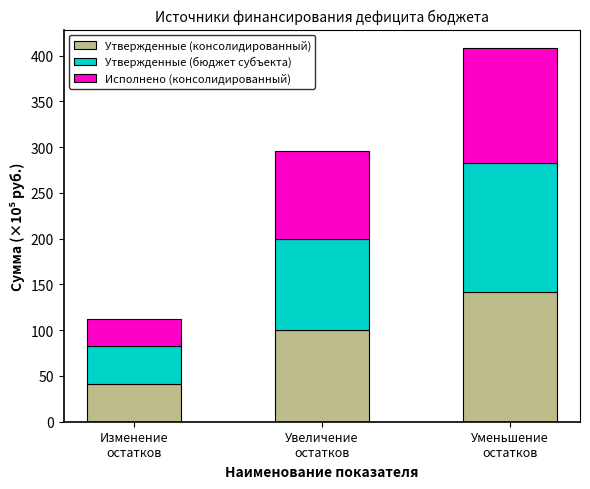

What is the lowest value of the Утвержденные (консолидированный) series?

41.6